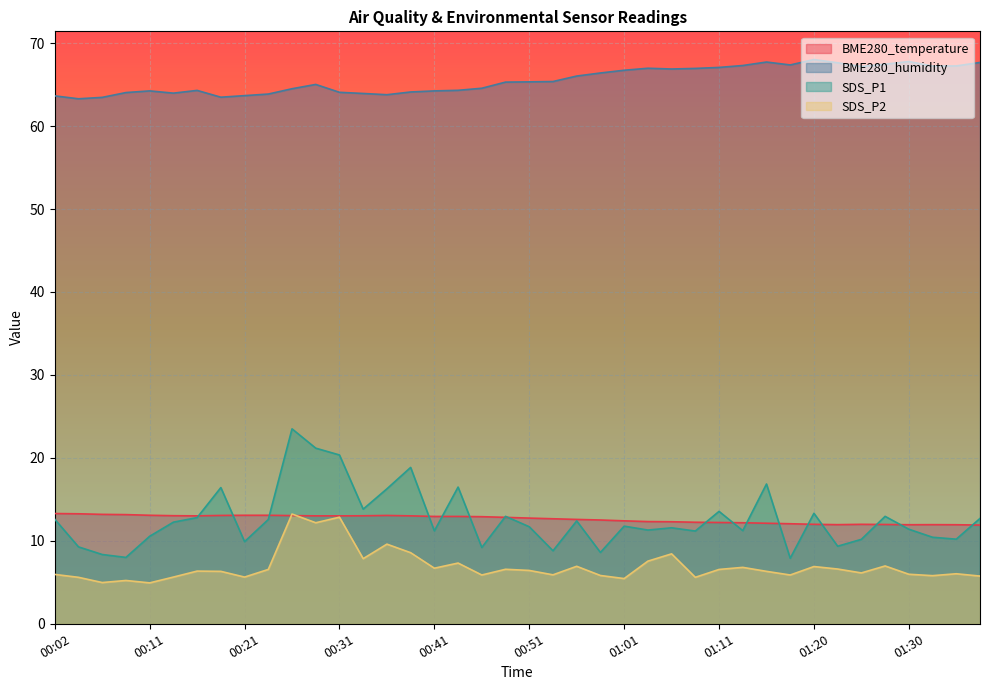

Where is BME280_temperature nearest to the value 12?

01:20